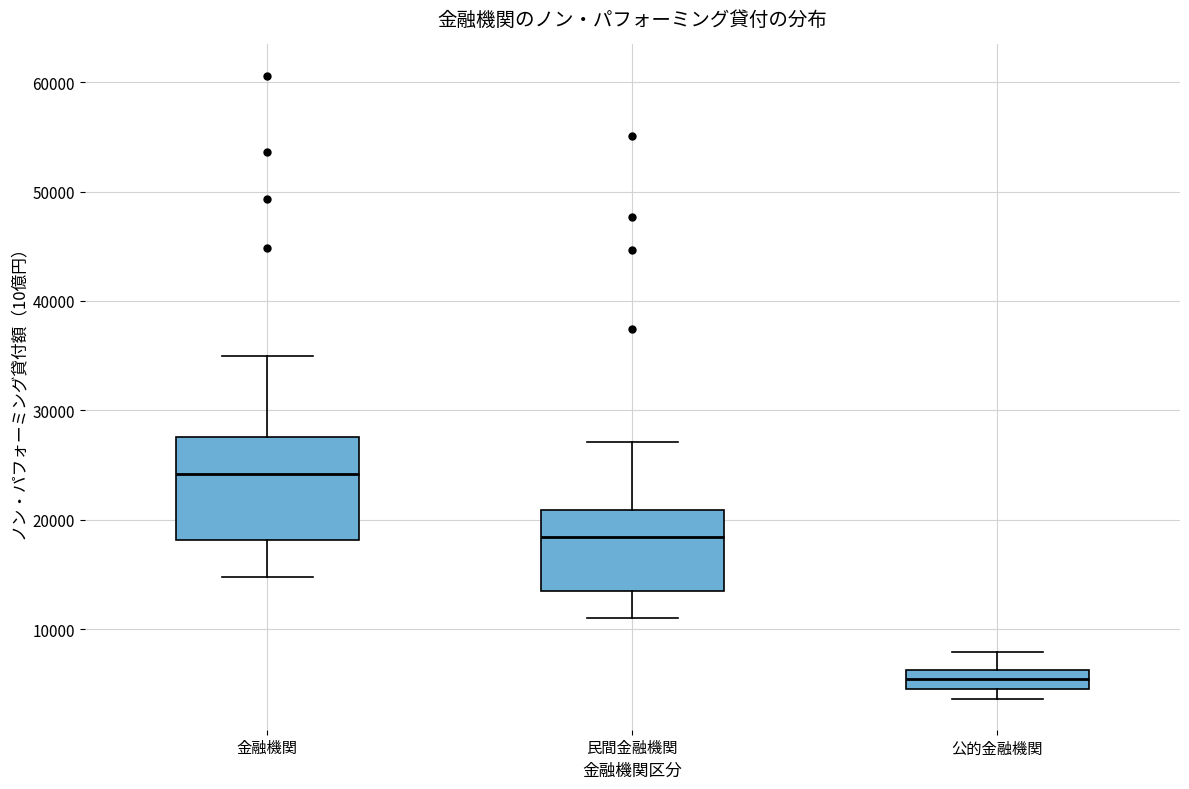

Which box has the lowest median line?

公的金融機関